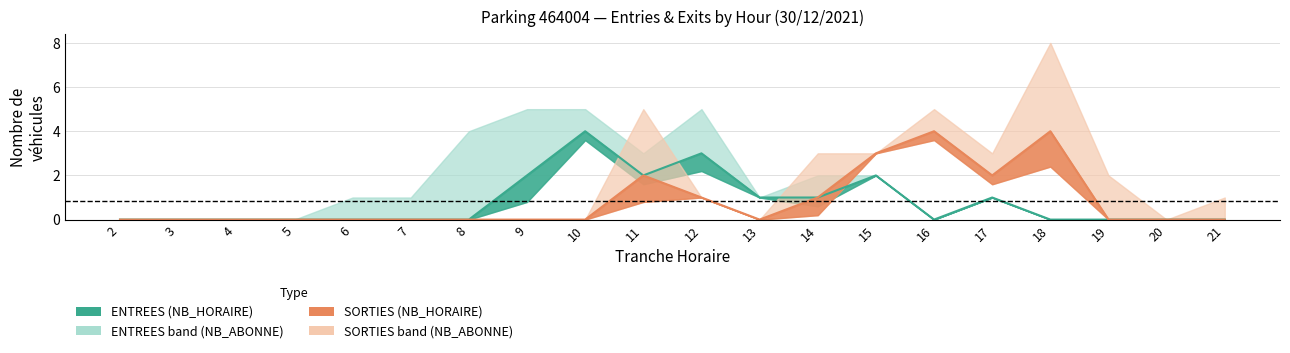

What is the average value of the ENTREES_NB_HORAIRE series?

1